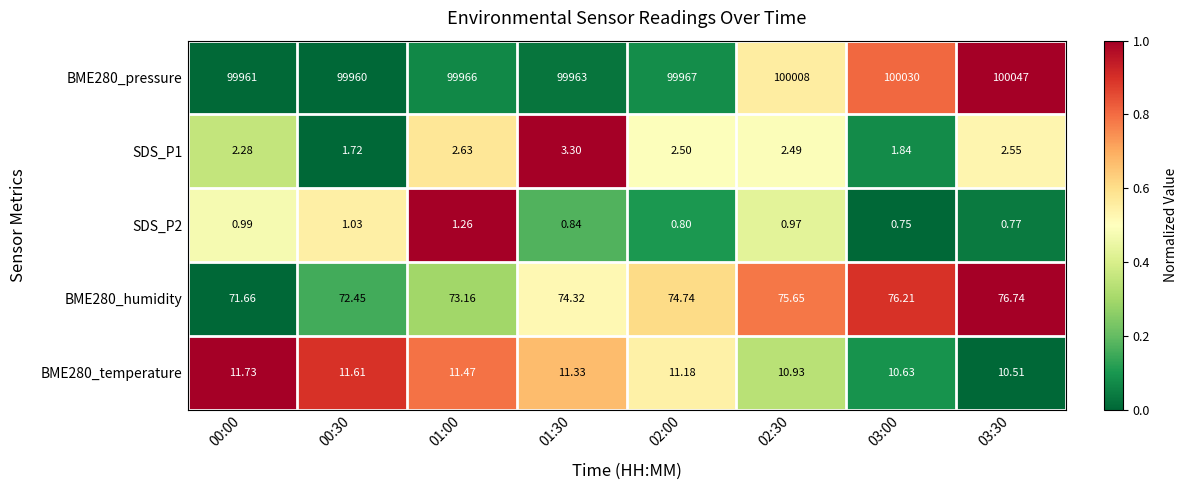

Is the value of BME280_humidity at 02:30 greater than the value of SDS_P1 at 00:30?

Yes